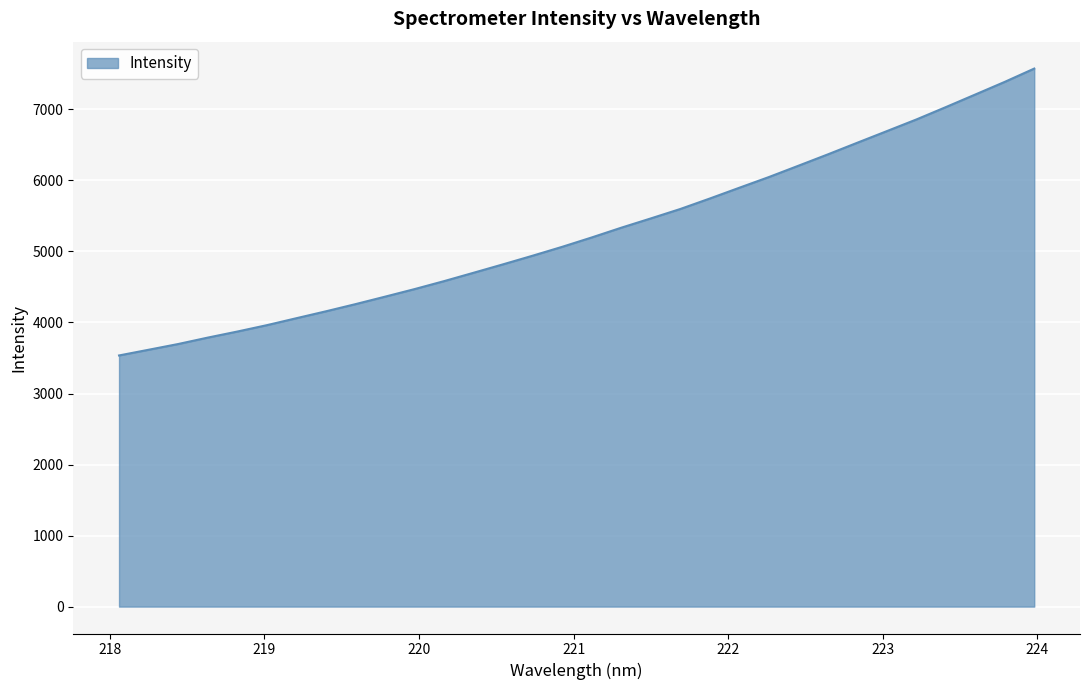

Does the chart display data point markers on the line(s)?

No